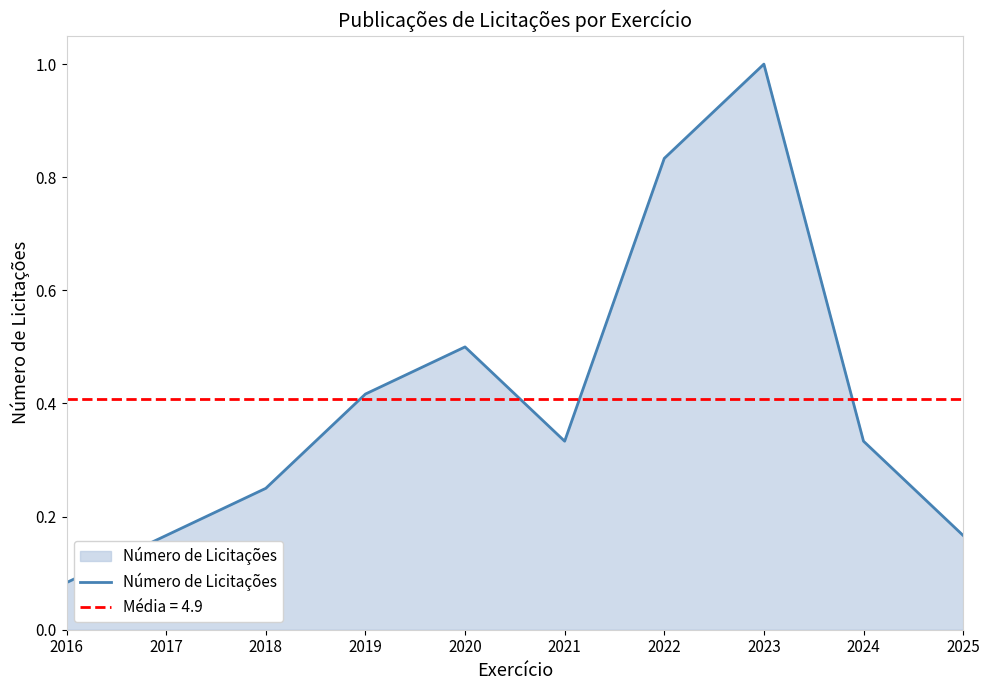

True or false: the data has more than 0 interior local peaks.

True